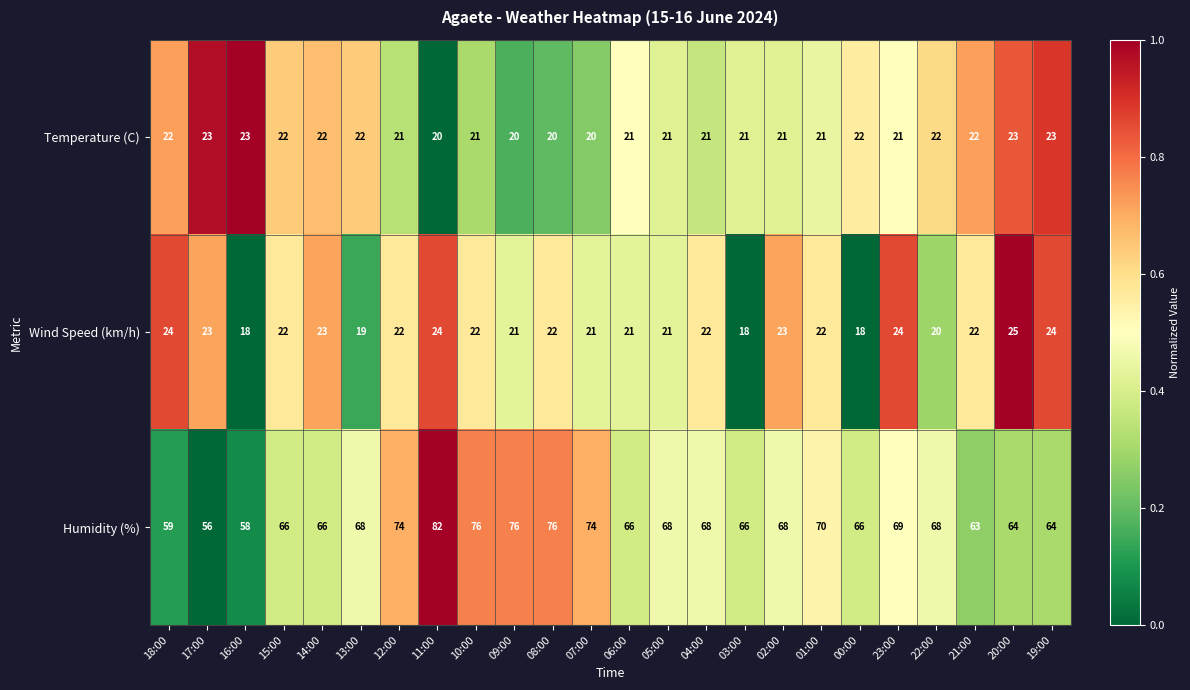

True or false: Wind Speed (km/h) has a value of 30 at 09:00.

False